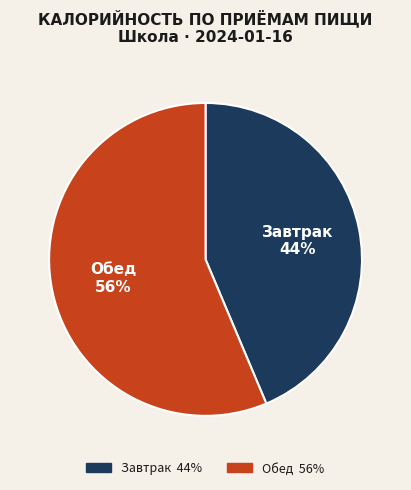

What percentage is the Завтрак slice, to the nearest percent?

44%